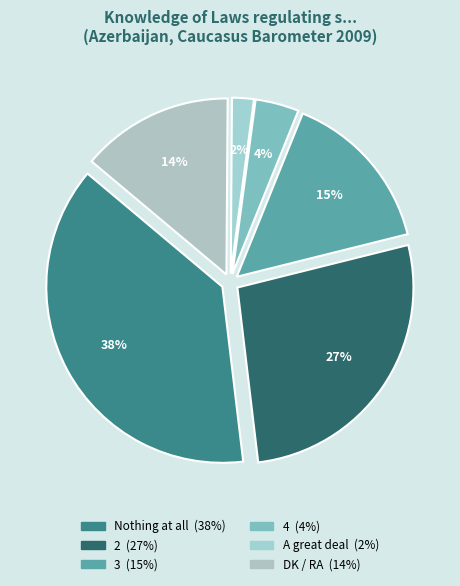

What is the change in value from 2 to 4?

-23